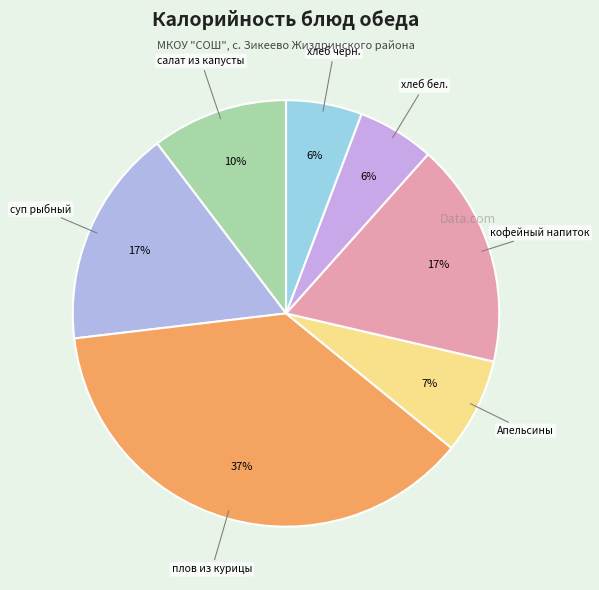

Count the number of slices in the pie.

7